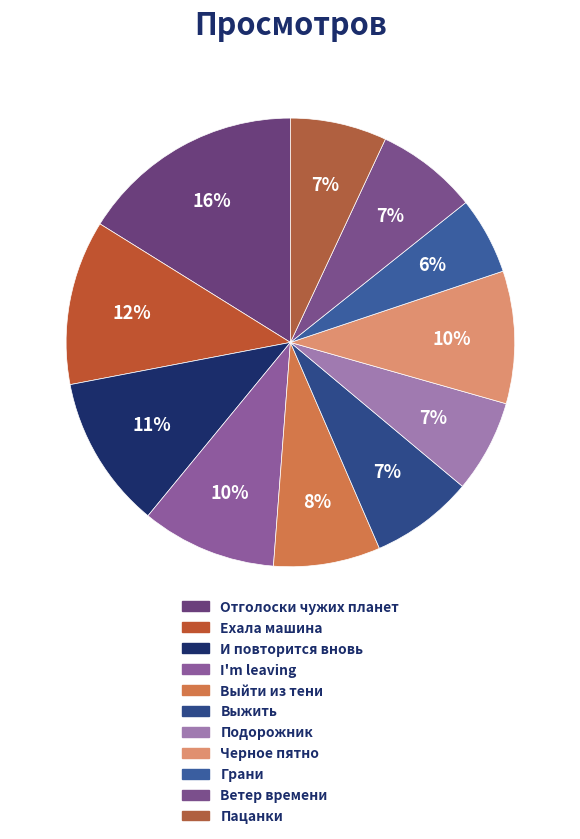

To the nearest percent, what portion does Выжить represent?

7%